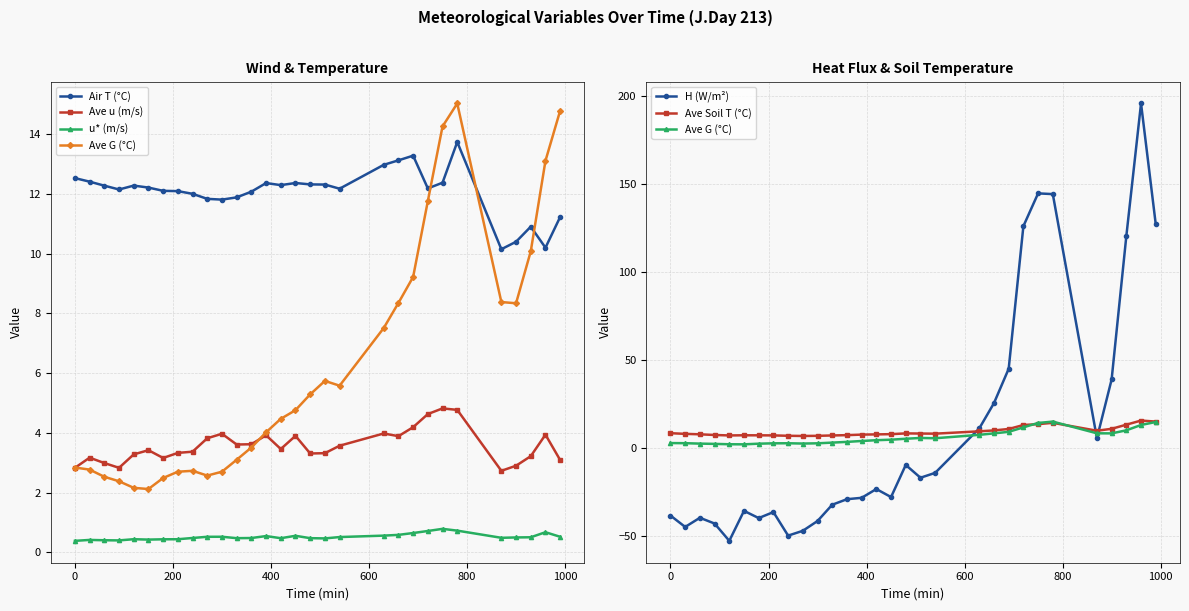

Which series has the largest range (max minus min)?

H (W/m²)